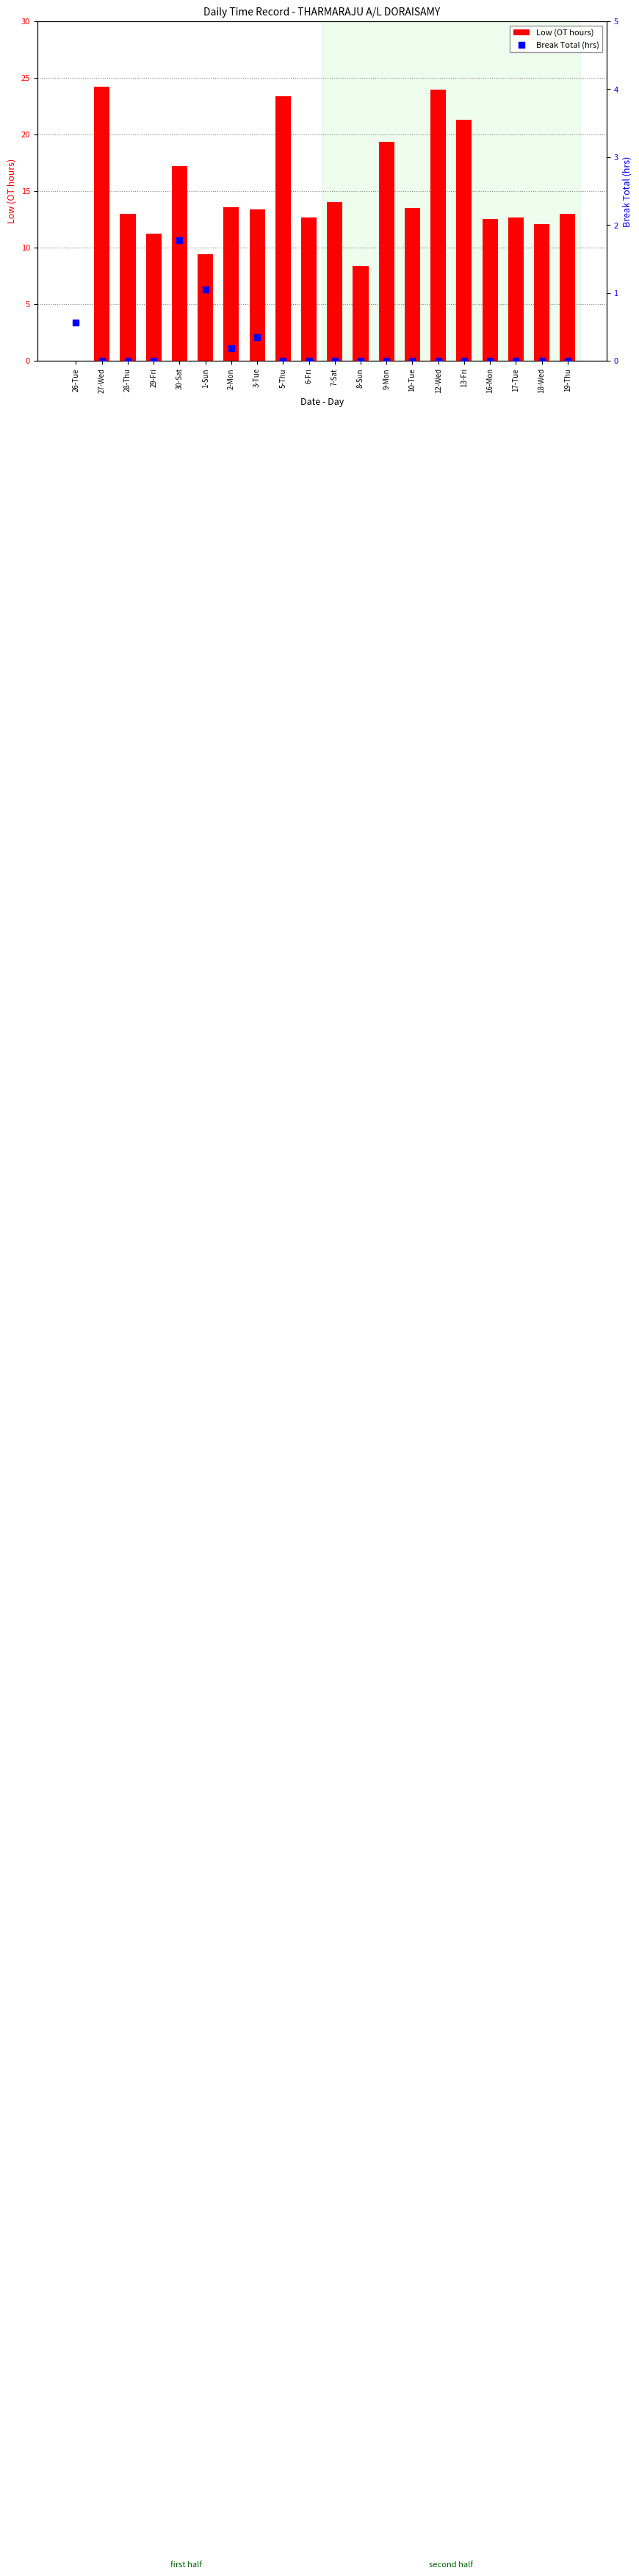

What are all the series names shown in the legend?

Low (OT hours), Break Total (hrs)